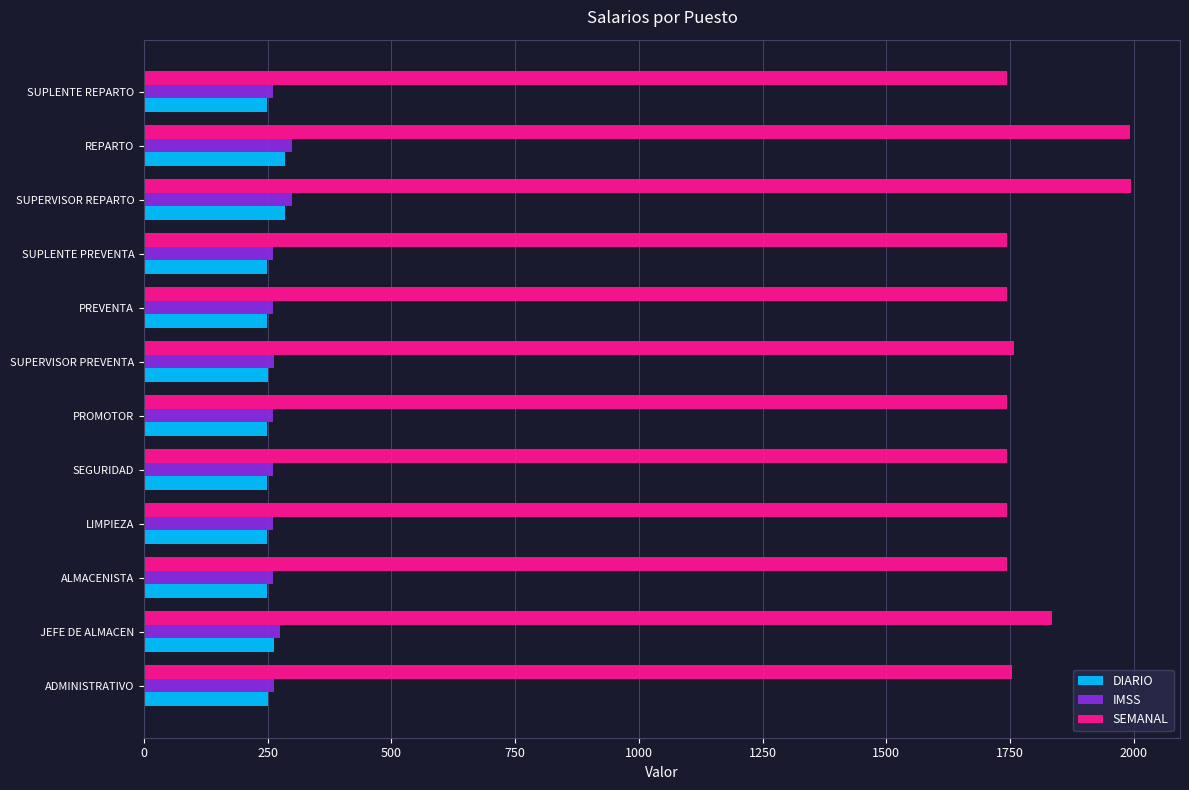

What is the maximum value for IMSS?

298.9